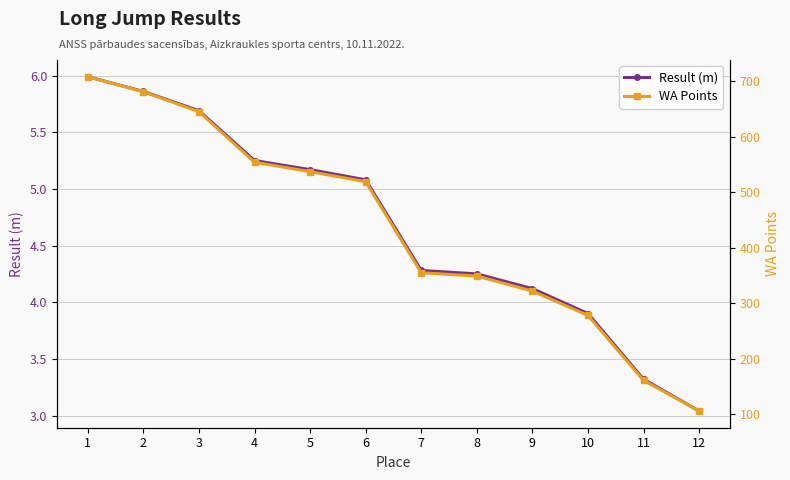

What are all the series names shown in the legend?

Result (m), WA Points